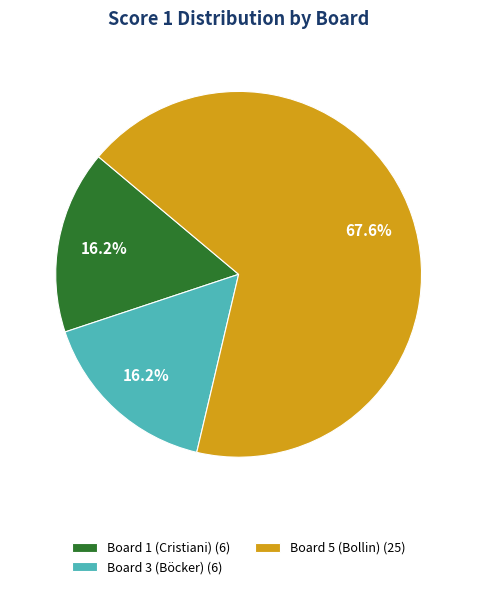

What is the largest slice in the pie chart?

Board 5 (Bollin) (25)